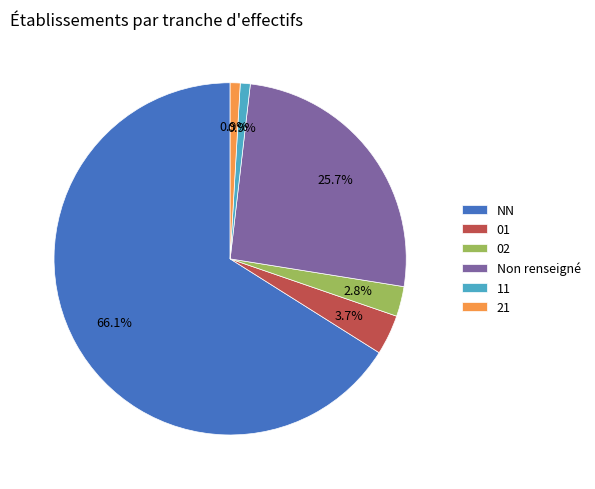

To the nearest percent, what percentage of the pie is NN?

66%